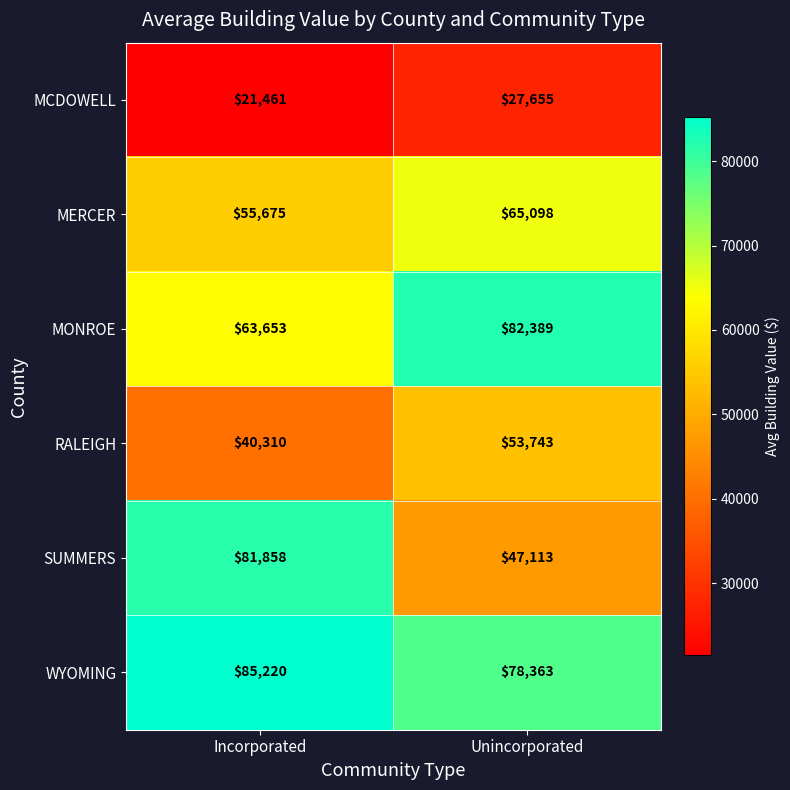

What is the sum of the MONROE values at Unincorporated and Incorporated?

146042